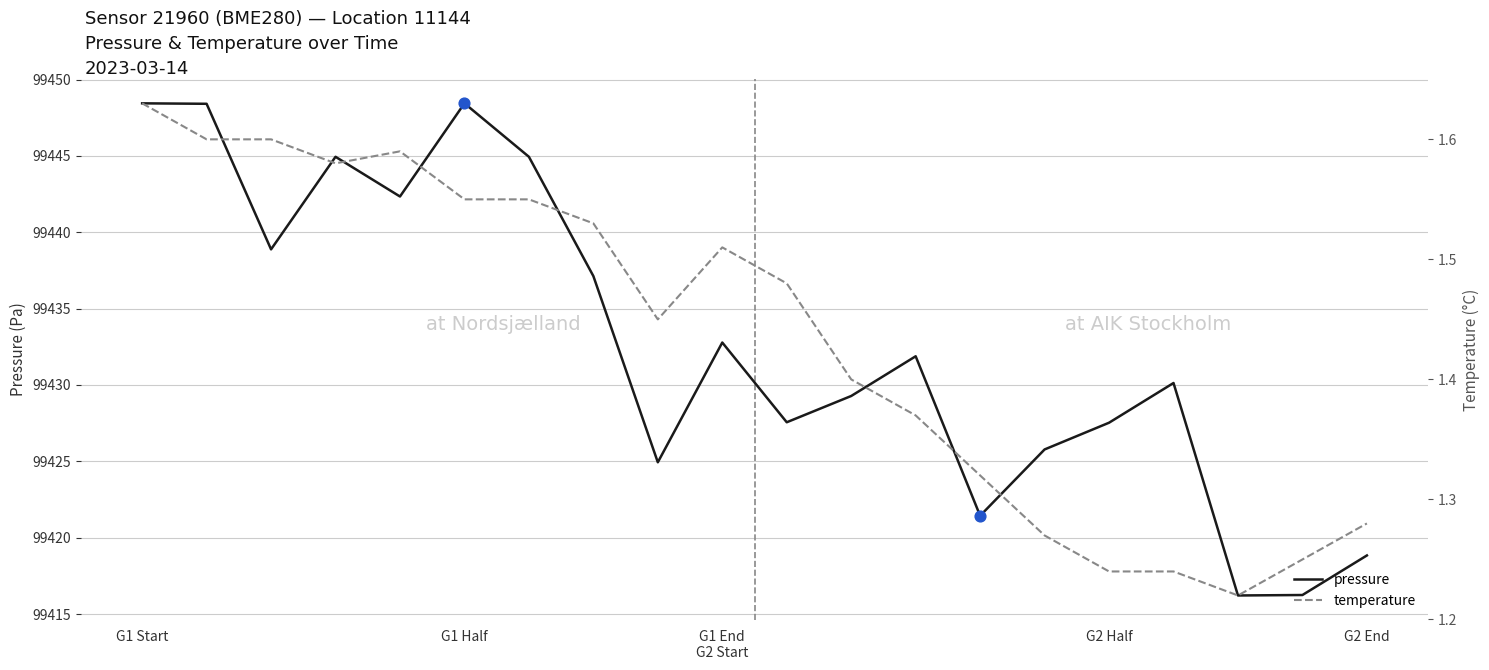

What are all the series names shown in the legend?

pressure, temperature